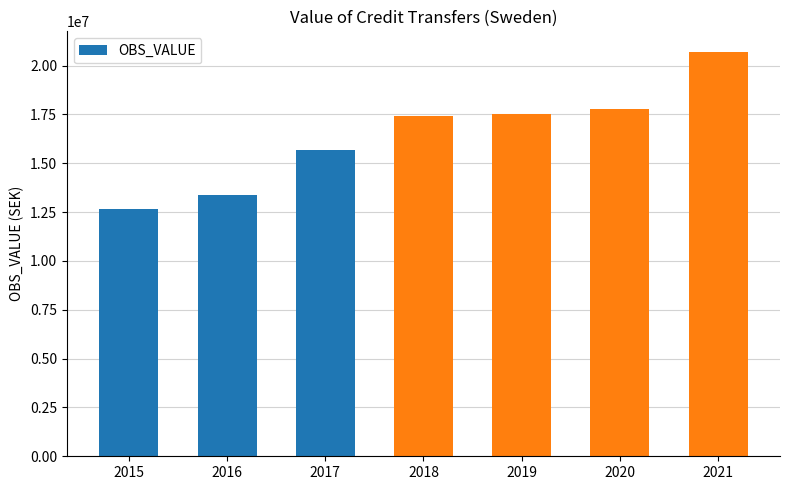

Reading right to left, what are all the values shown in this chart?

2021=20719232.4	2020=17792808.3	2019=17542076.4	2018=17428638.4	2017=15671203.1	2016=13371570.0	2015=12666828.0